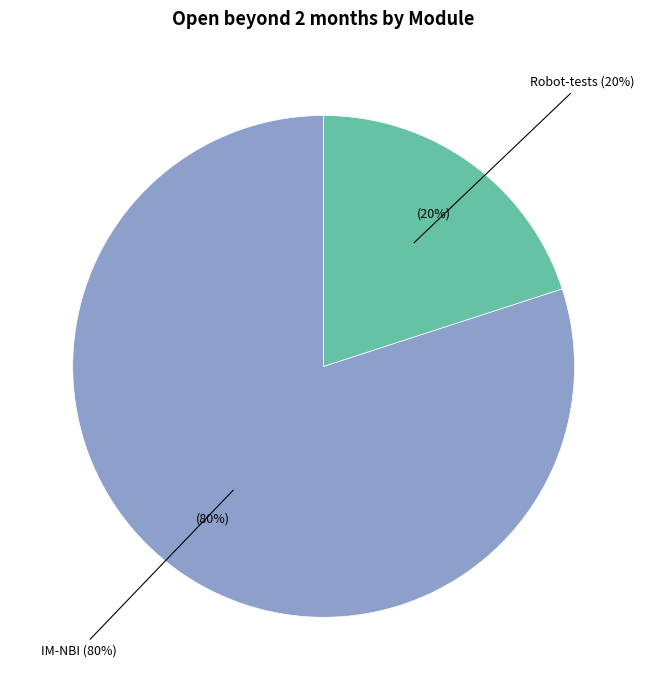

What is the largest slice in the pie chart?

IM-NBI